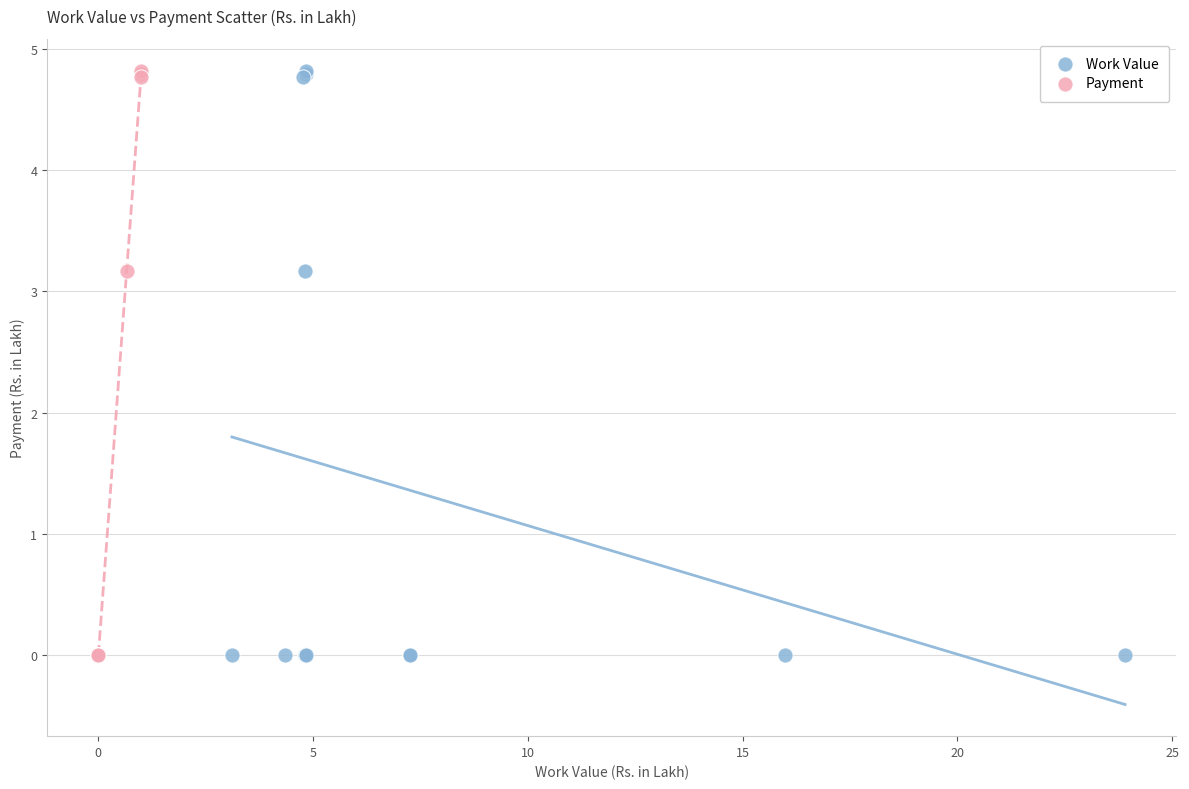

What are all the series names shown in the legend?

Work Value, Payment